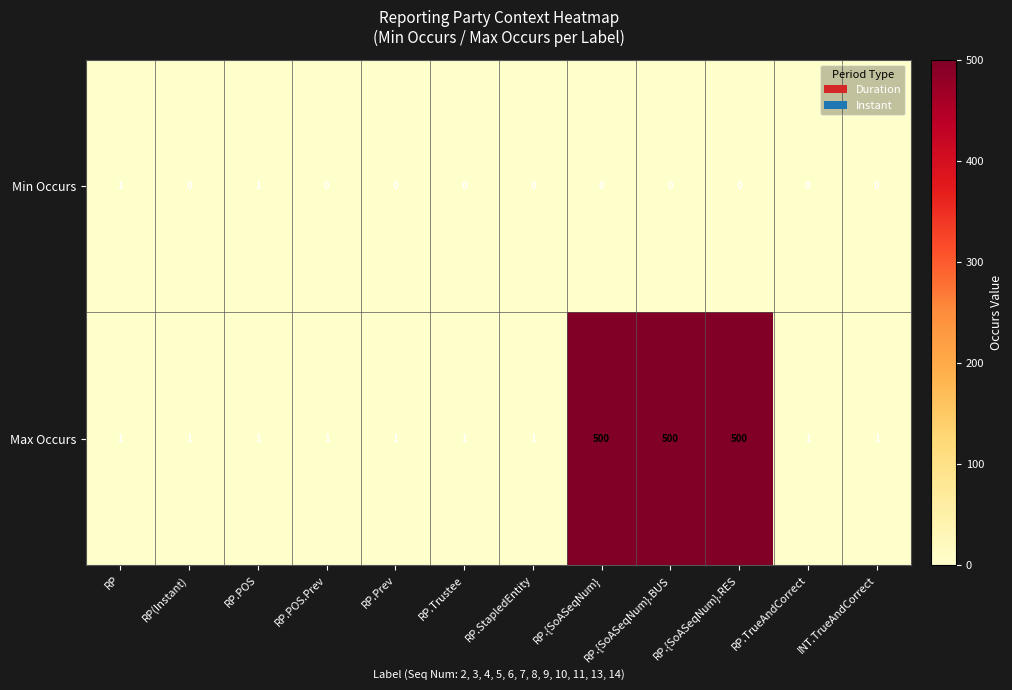

Count the Max Occurs values in the range 1 to 500.

12